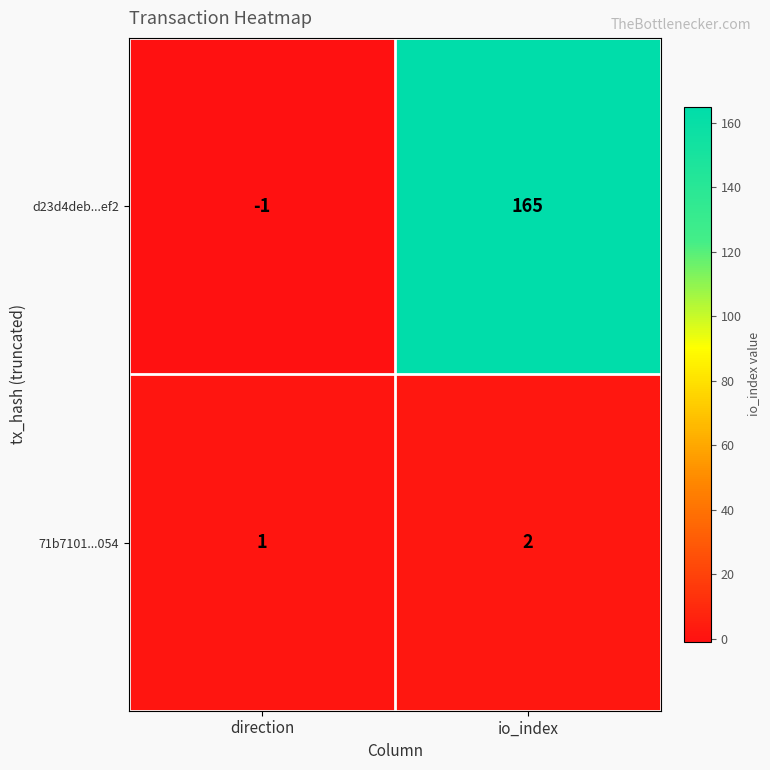

Where is d23d4deb...ef2 nearest to the value 82?

direction